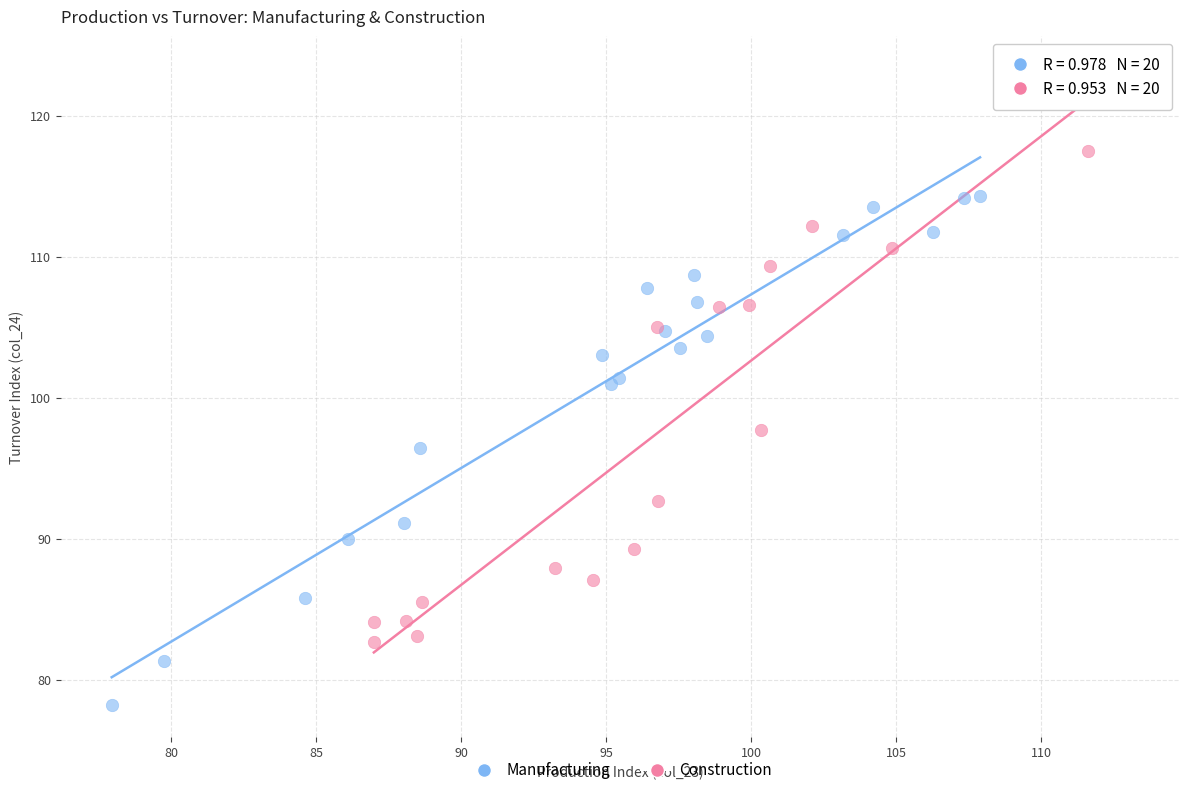

Which series contains the lowest Y value?

Manufacturing